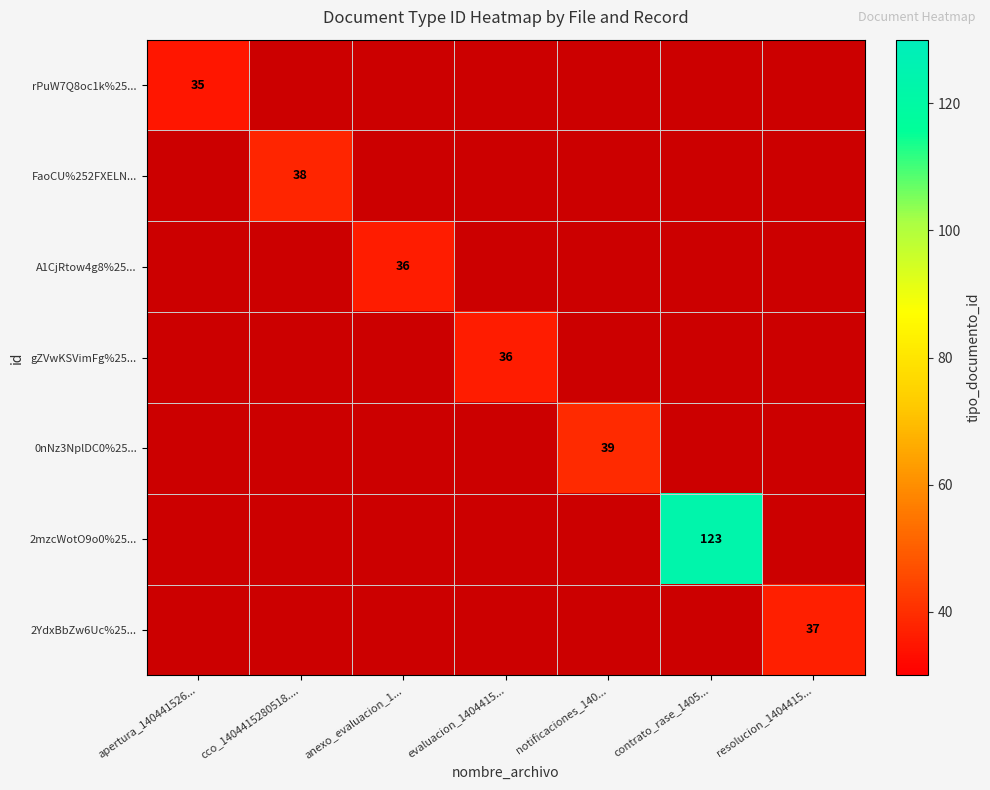

What is the greatest value displayed?

123